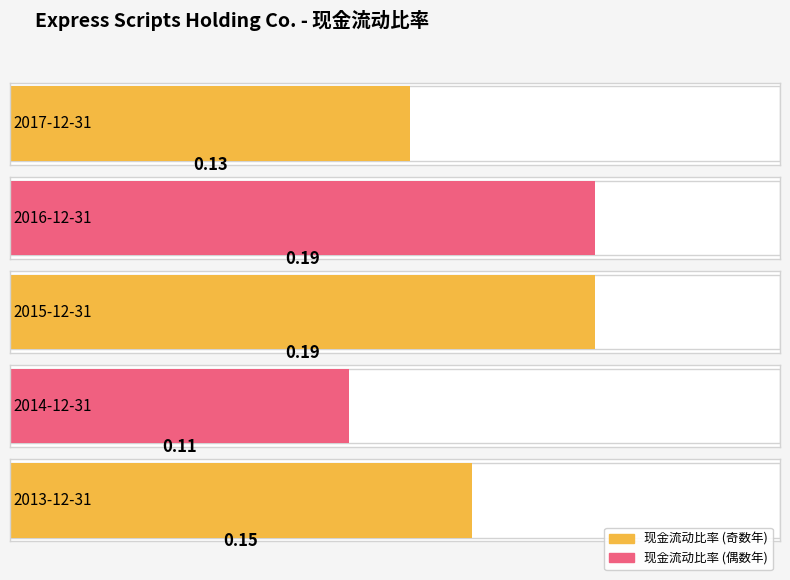

Rank the categories by value from lowest to highest.

2014-12-31, 2017-12-31, 2013-12-31, 2016-12-31, 2015-12-31